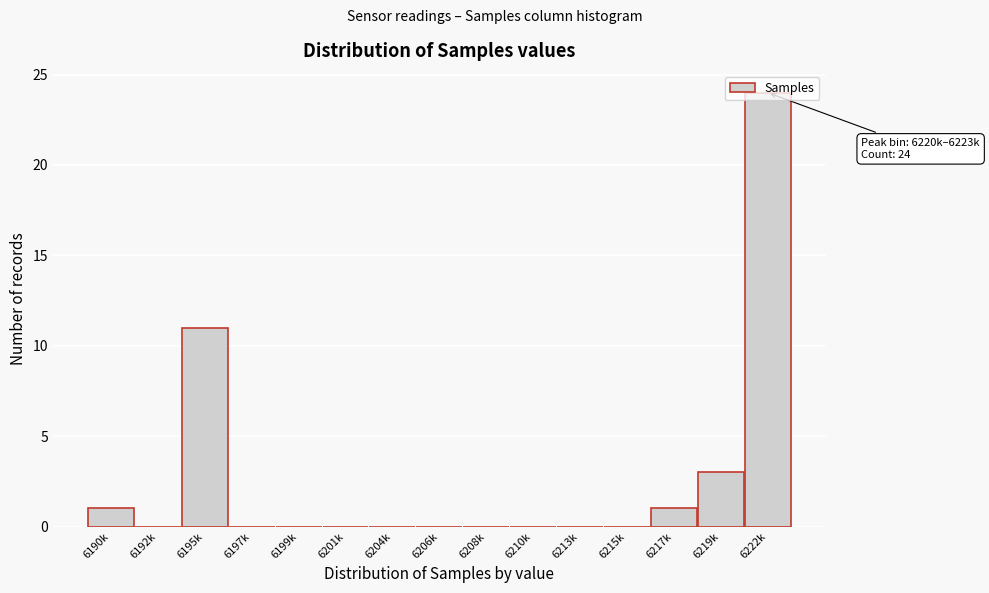

What is the change in value from 6215k to 6222k?

+24